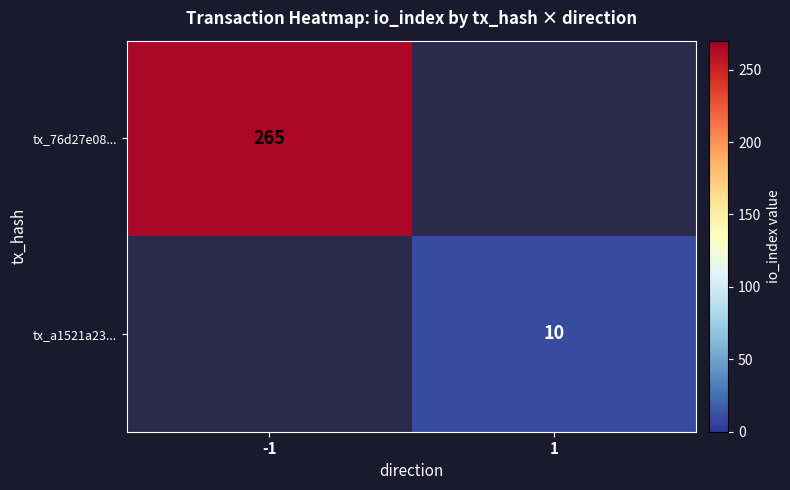

What is the total value across all series at -1?

265